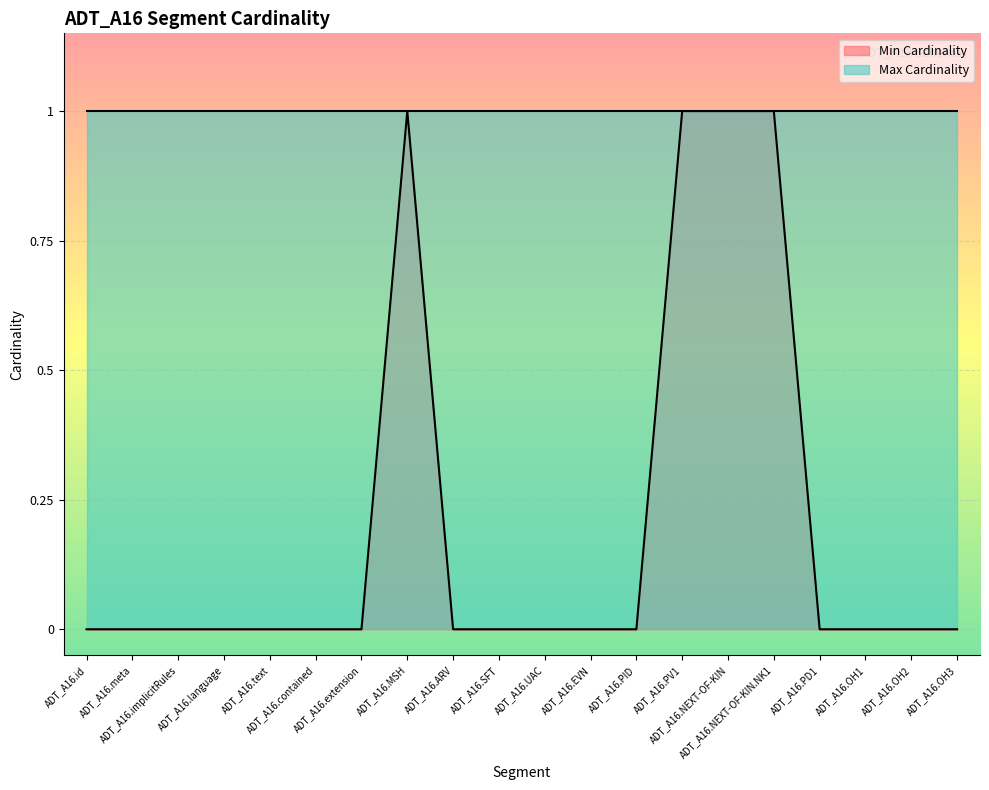

List the labels in order of value, largest first.

ADT_A16.MSH, ADT_A16.PV1, ADT_A16.NEXT-OF-KIN, ADT_A16.NEXT-OF-KIN.NK1, ADT_A16.id, ADT_A16.meta, ADT_A16.implicitRules, ADT_A16.language, ADT_A16.text, ADT_A16.contained, ADT_A16.extension, ADT_A16.ARV, ADT_A16.SFT, ADT_A16.UAC, ADT_A16.EVN, ADT_A16.PID, ADT_A16.PD1, ADT_A16.OH1, ADT_A16.OH2, ADT_A16.OH3